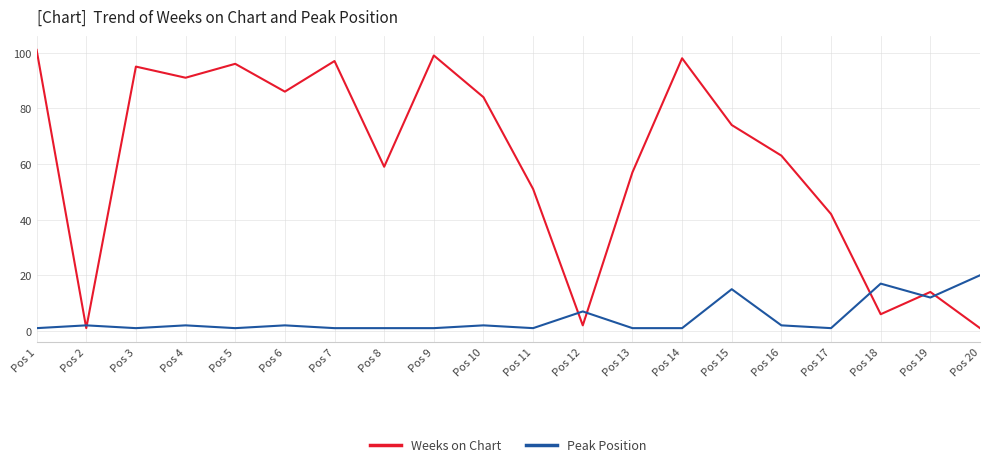

How many lines are shown in the chart?

2